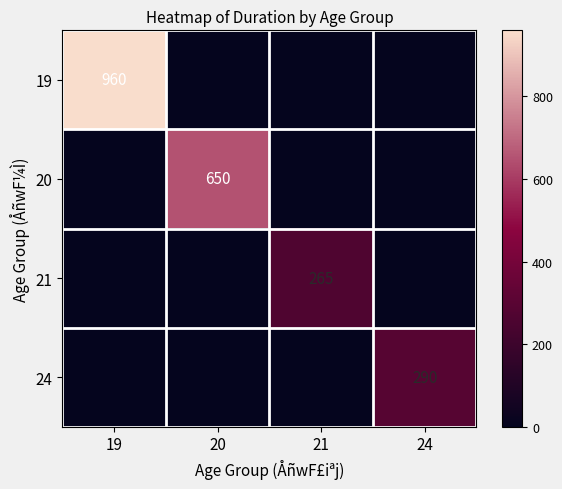

Is it true that 19 equals 1637 at 19?

False